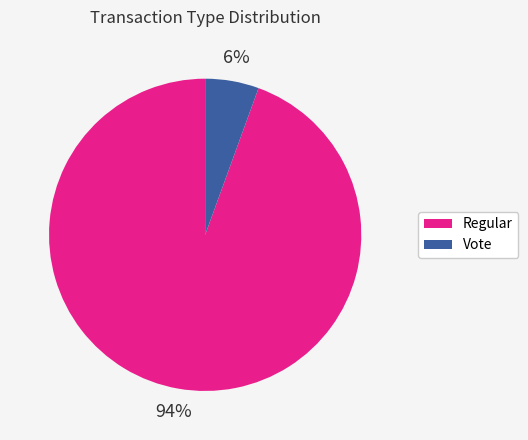

Which slice is the smallest?

Vote